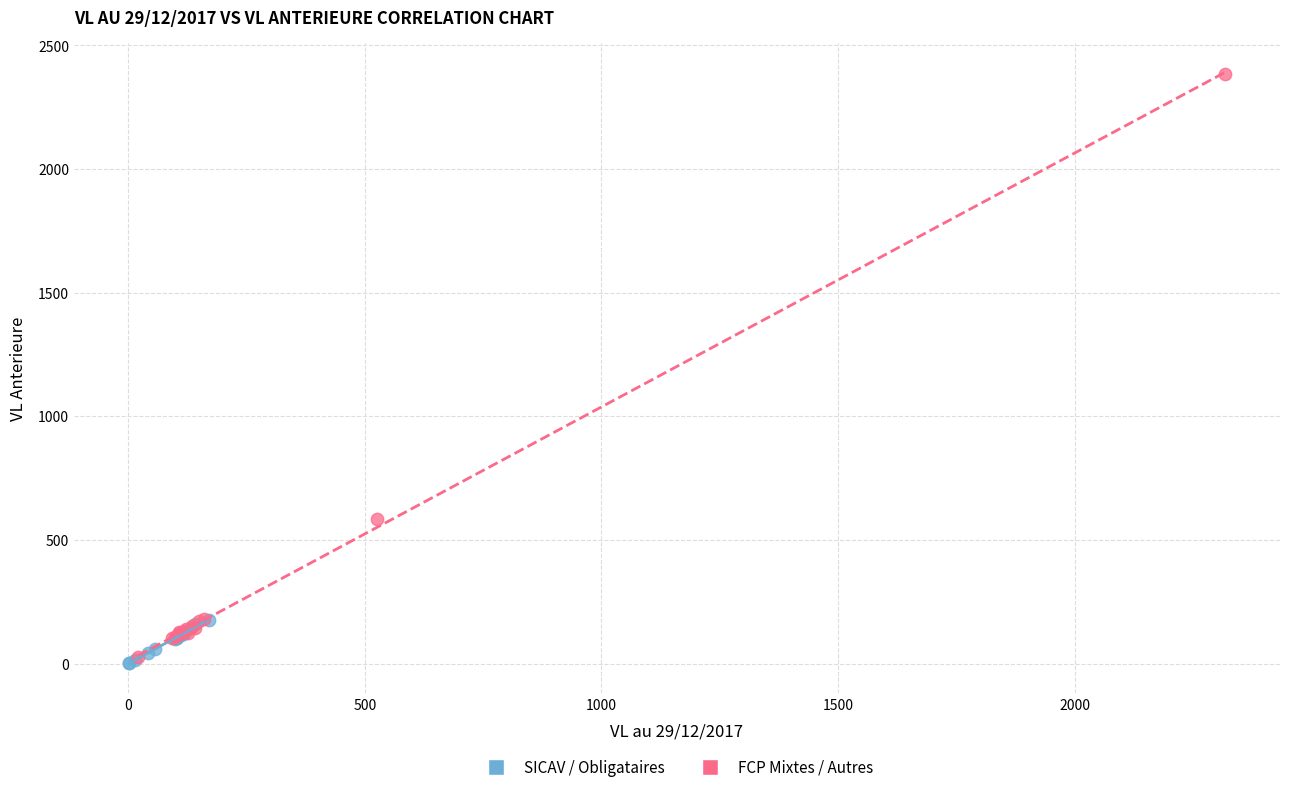

What are all the series names shown in the legend?

SICAV / Obligataires, FCP Mixtes / Autres